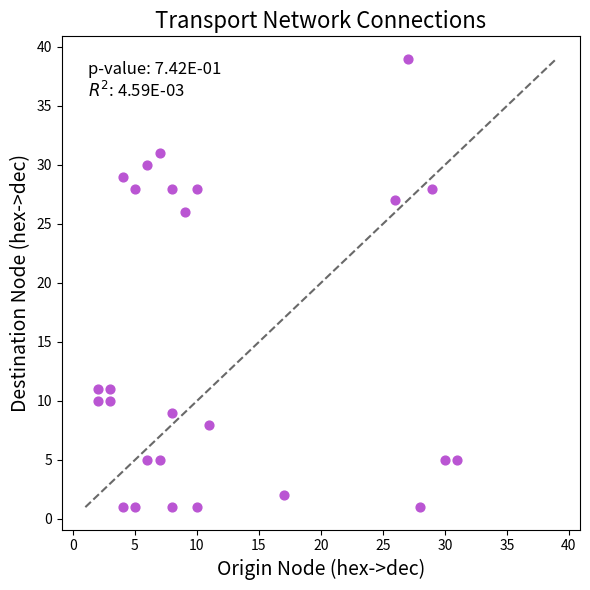

What is the range of X values (max minus min)?

29